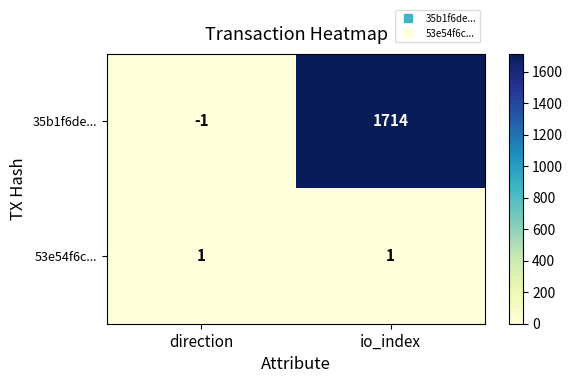

What is the difference between the highest and lowest values at io_index?

1713